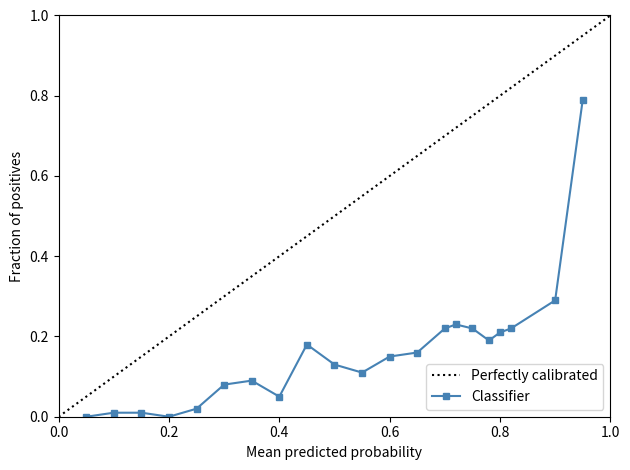

The Classifier series shows 0.0 at 0.6. True or false?

False